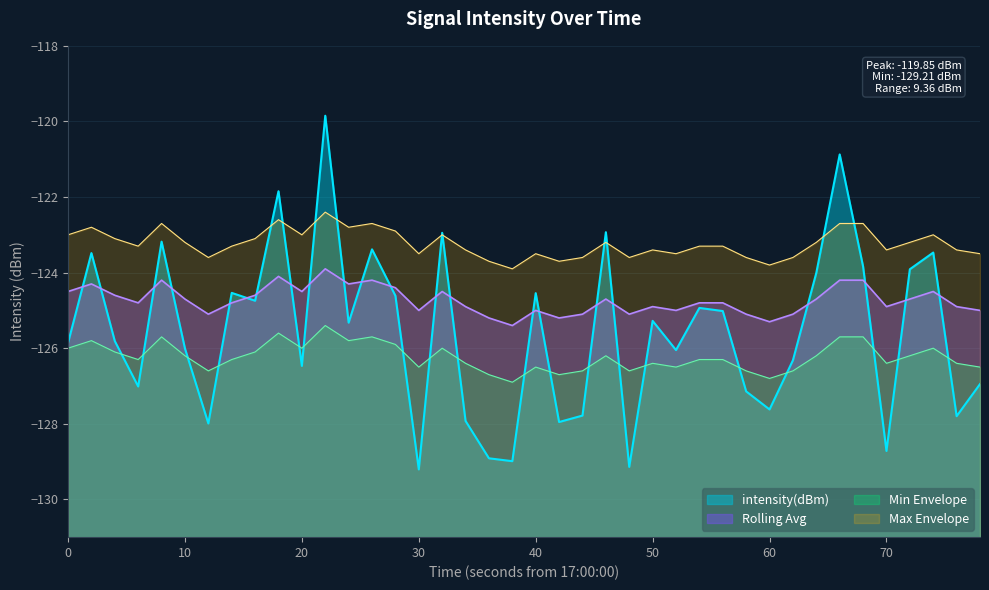

How many points are lower than both their immediate neighbors (excluding endpoints)?

13